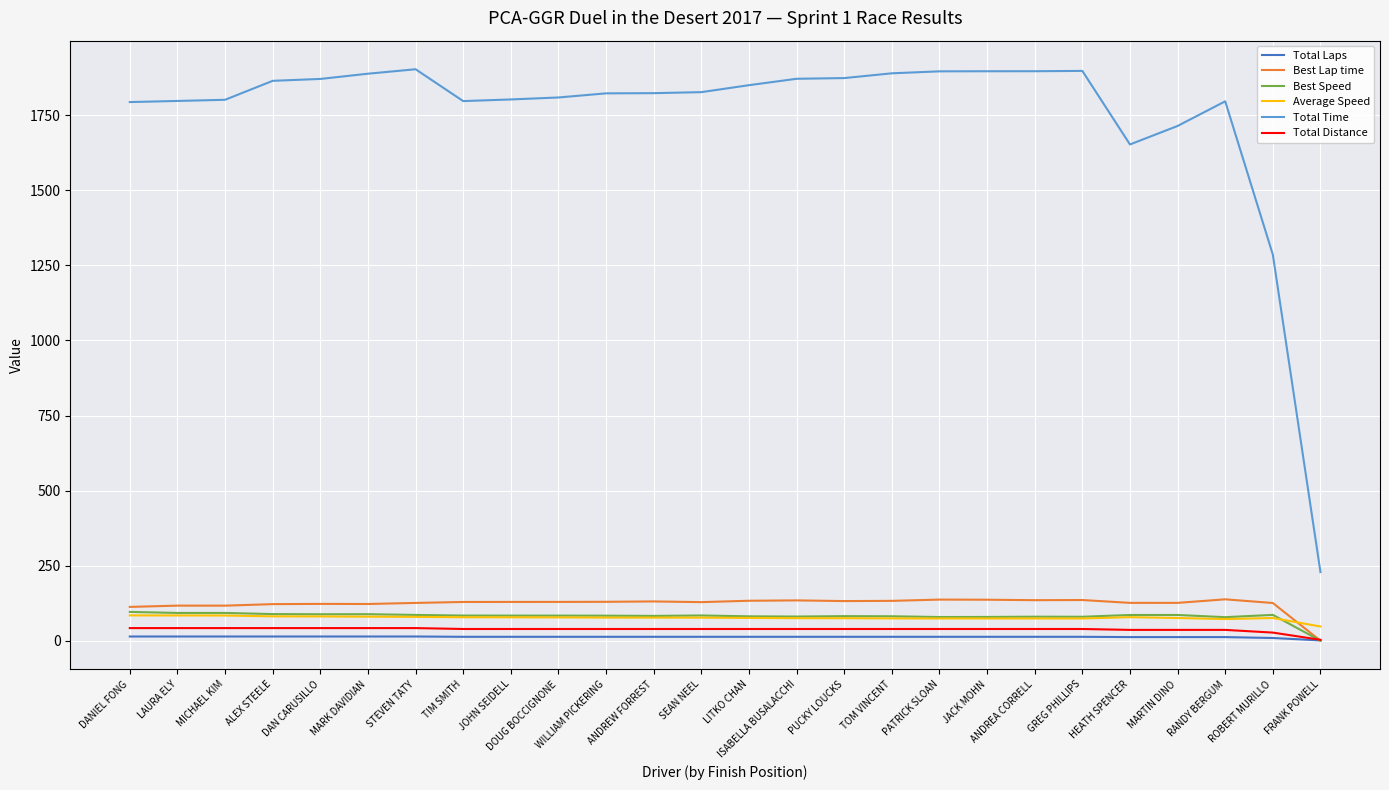

How many distinct data groups are displayed?

6